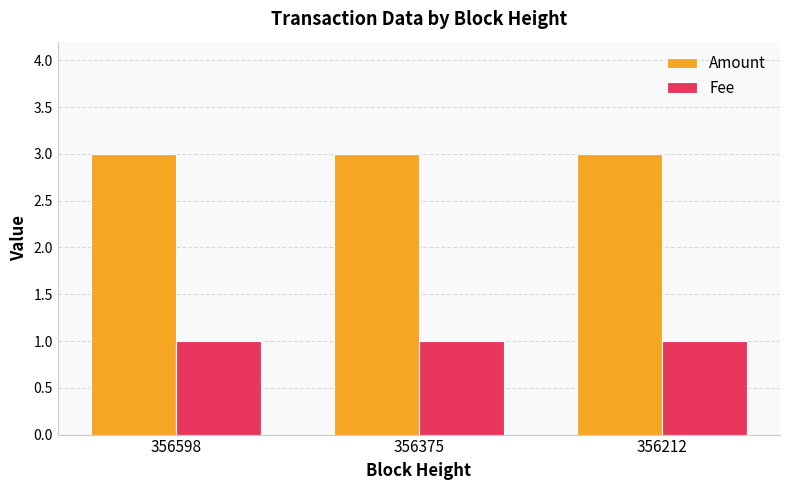

What value does the Fee series have at 356375?

1